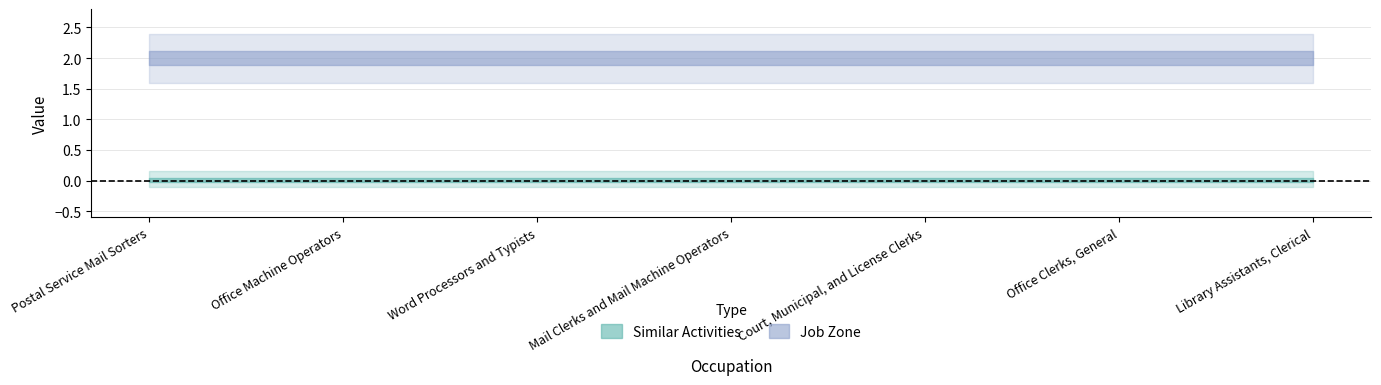

Is it true that Job Zone equals 3 at Office Clerks, General?

False